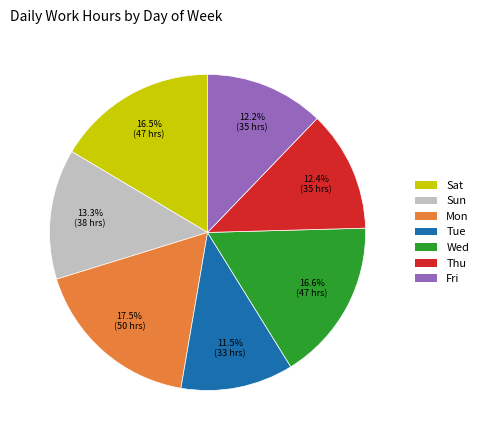

How many slices are in this pie chart?

7